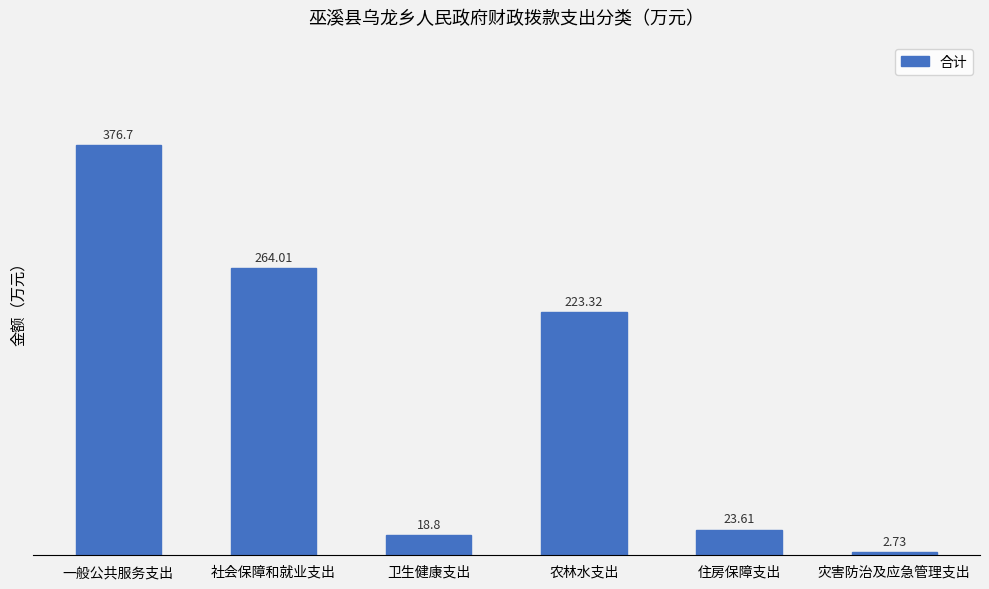

What is the label of the 2nd bar from the right?

住房保障支出